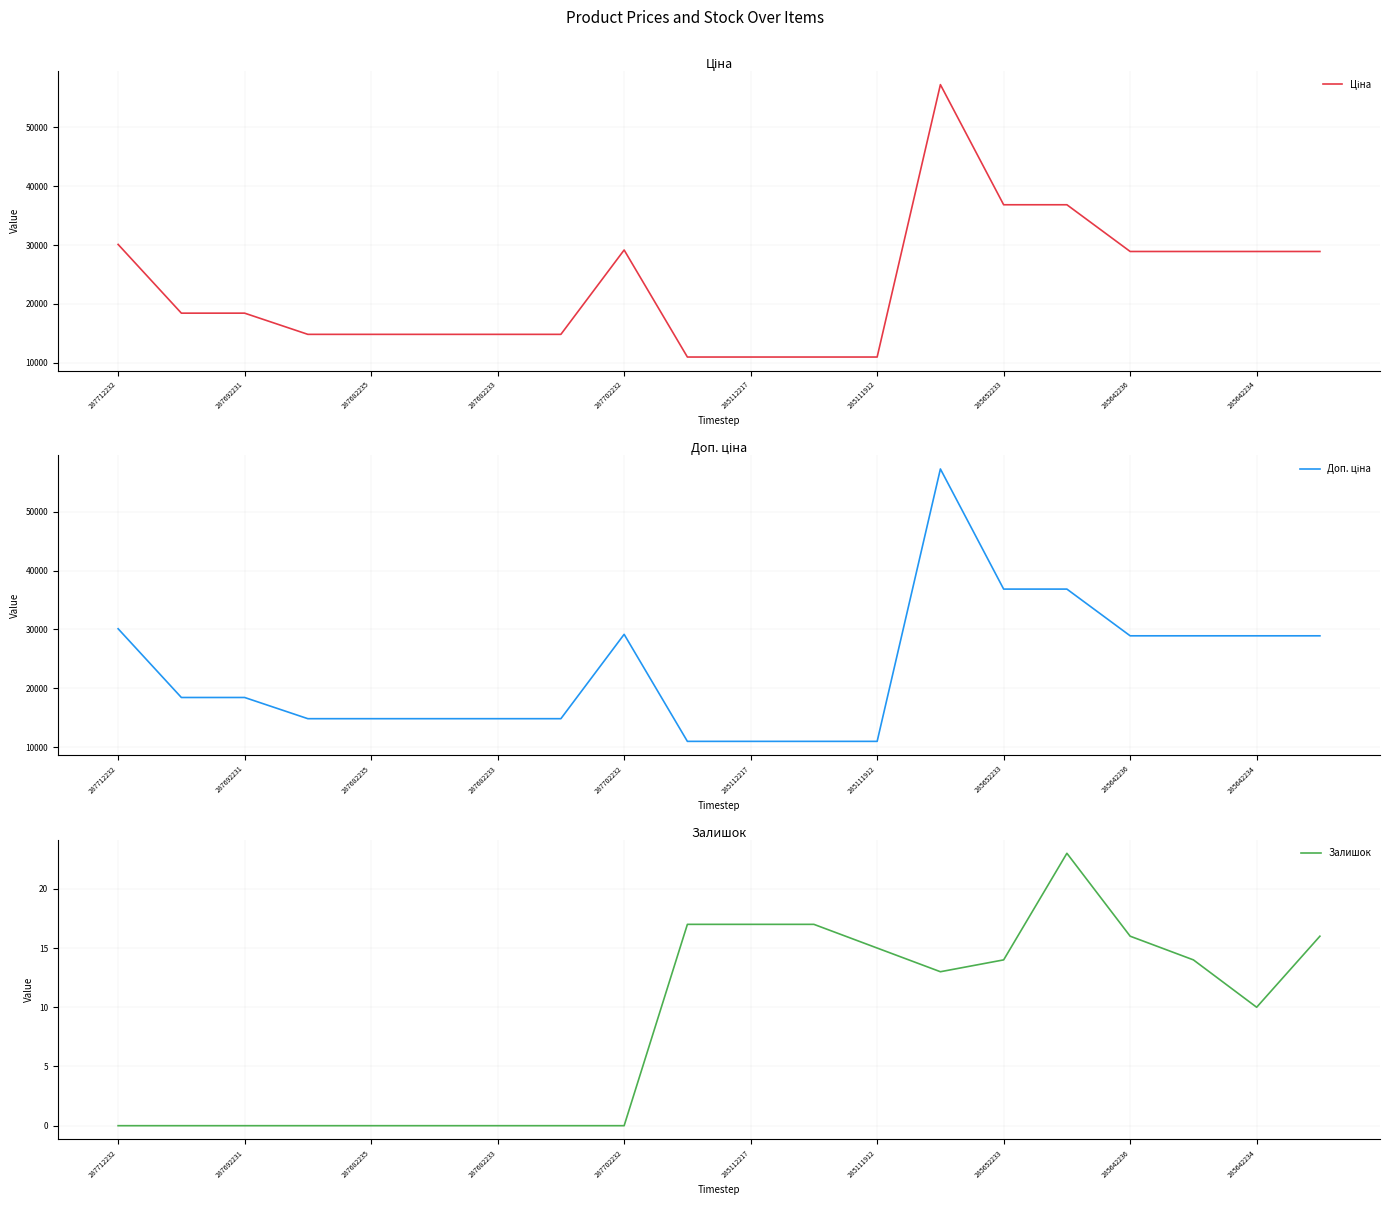

In Ціна, how many points are higher than both neighbors (excluding endpoints)?

2